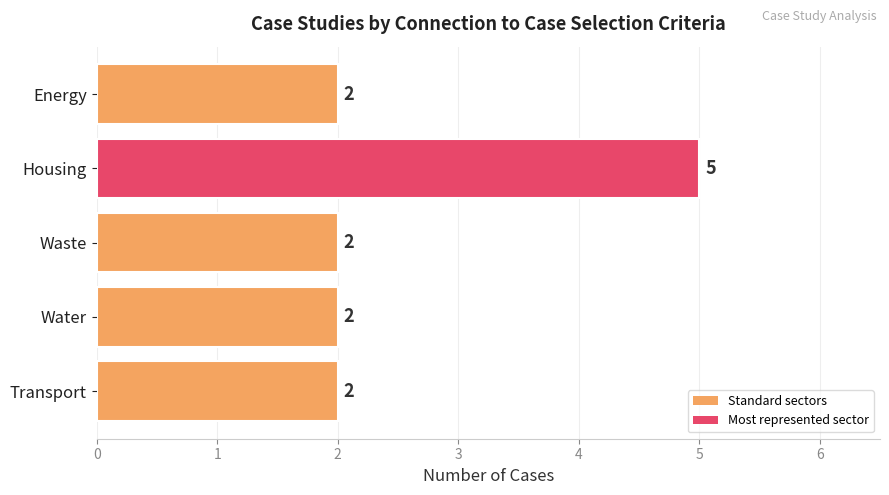

Does the chart contain stacked bars?

No